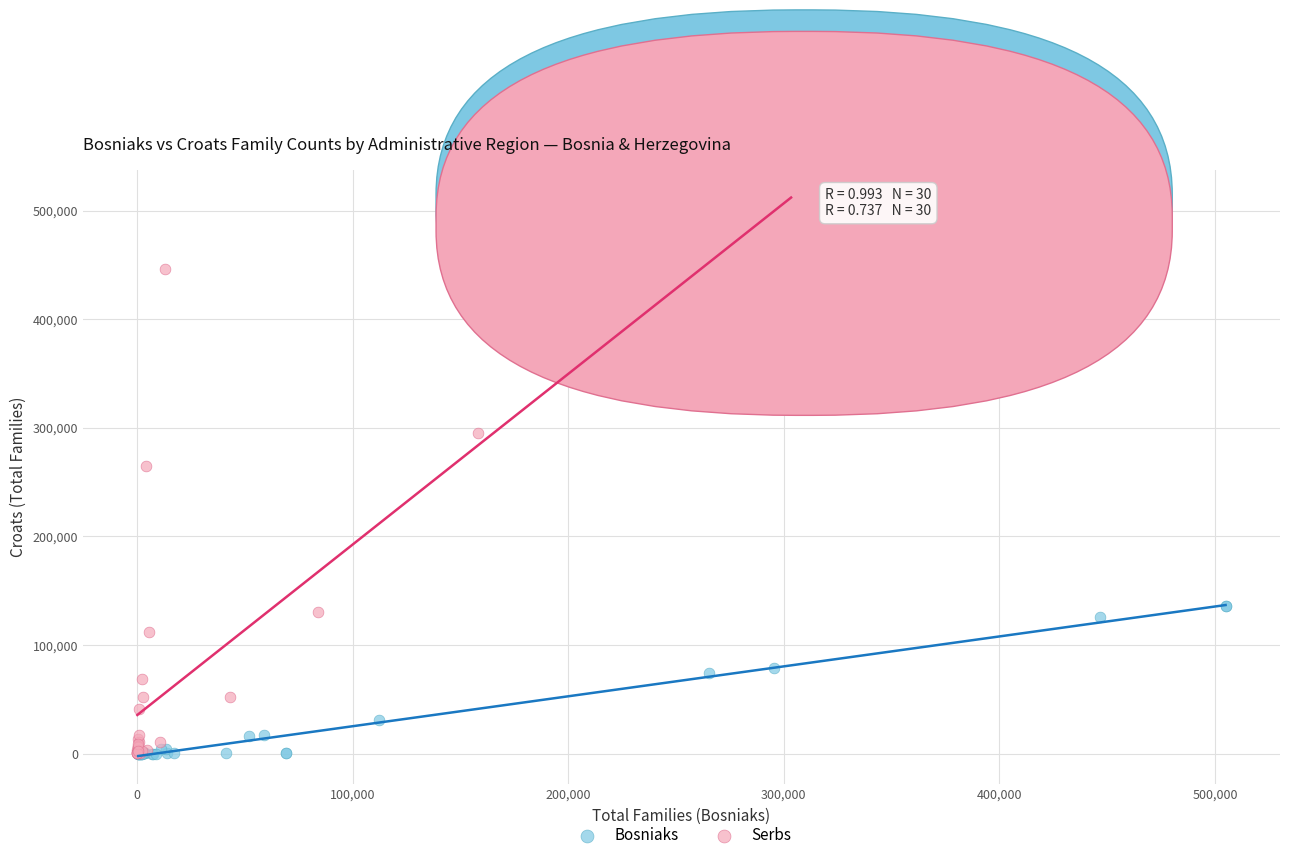

What are all the series names shown in the legend?

Bosniaks, Serbs